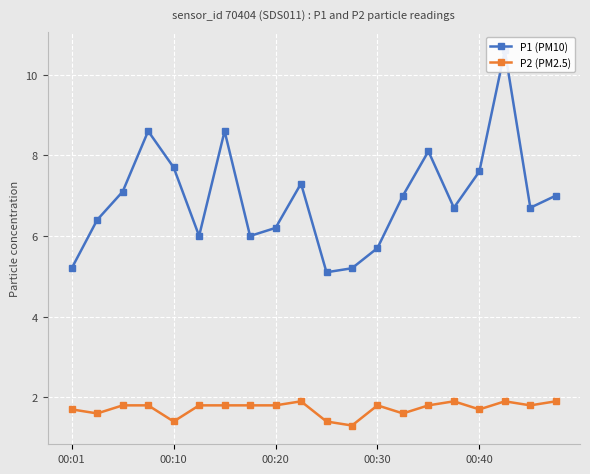

True or false: P2 (PM2.5) has more than 1 points higher than both neighbors.

True